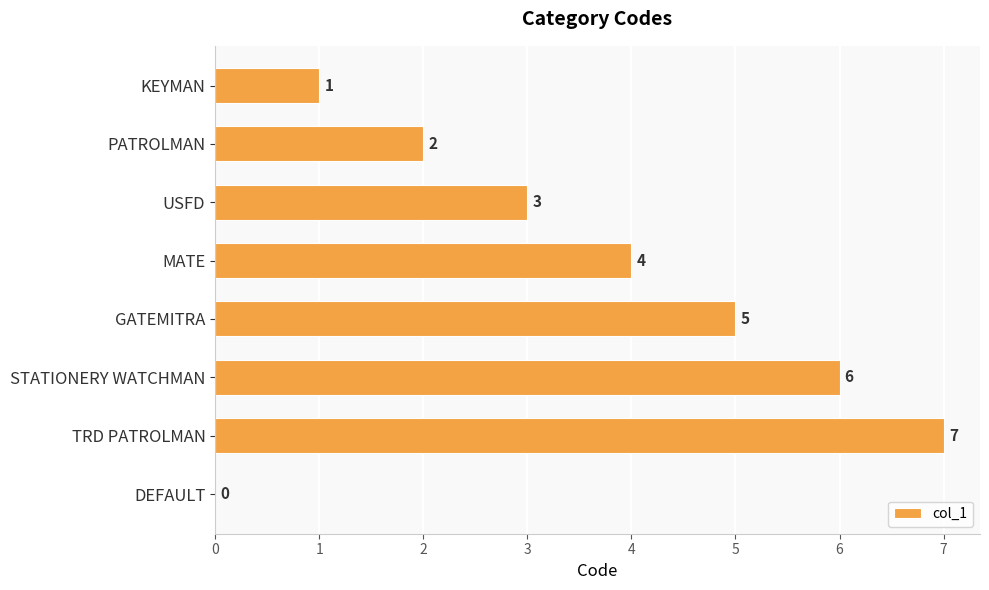

How many values are between 2 and 6?

5